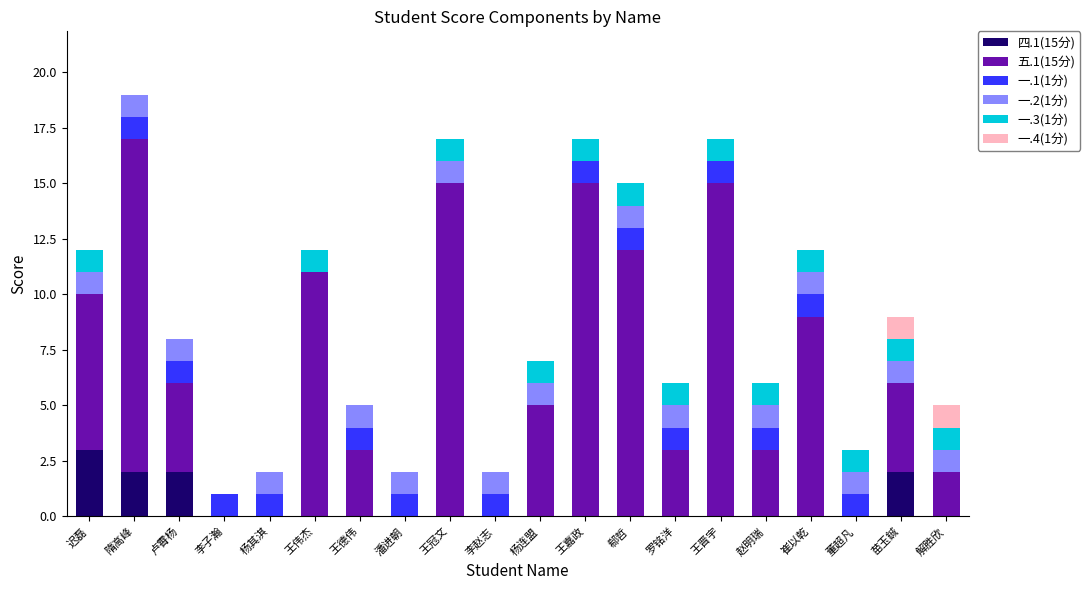

At which label does 四.1(15分) reach its peak?

迟磊